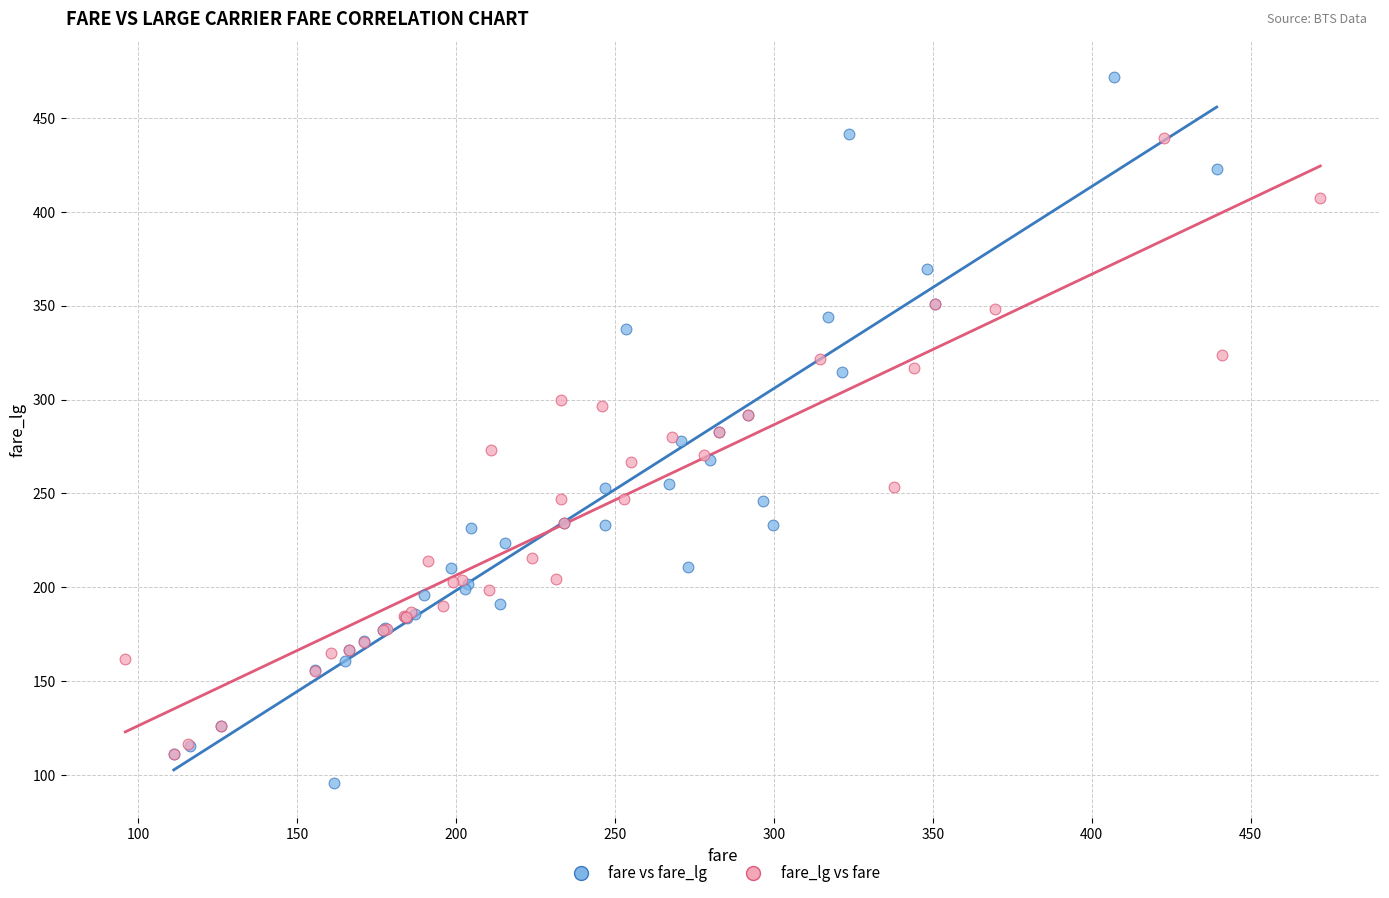

Which series has the largest Y range (max minus min)?

fare vs fare_lg